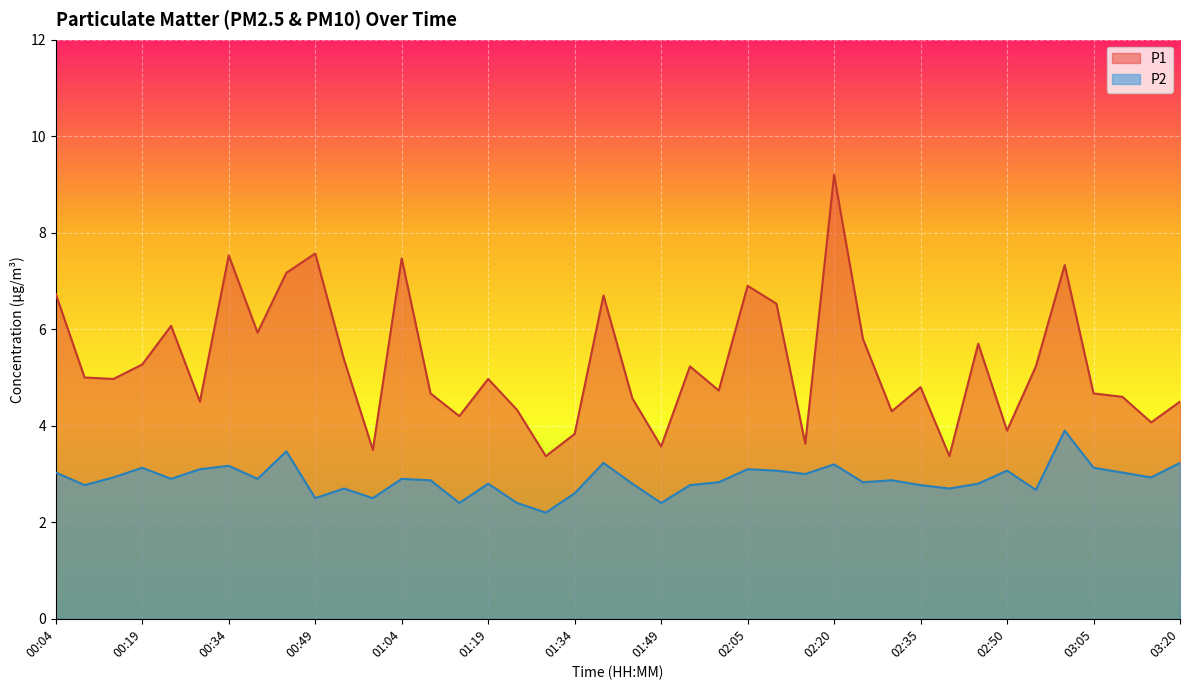

What is the total value across all series at 00:19?

8.4